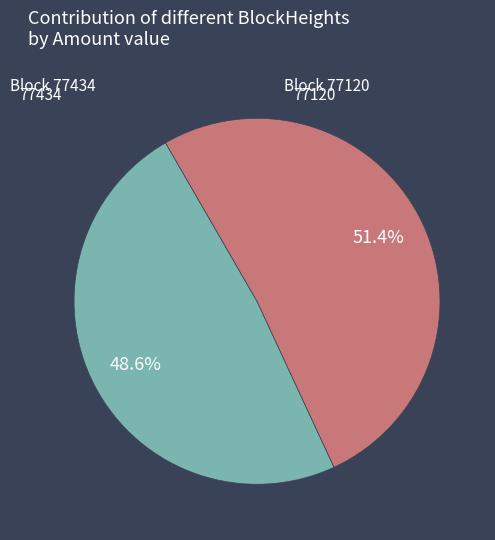

Is there any slice that represents more than half of the pie?

Yes